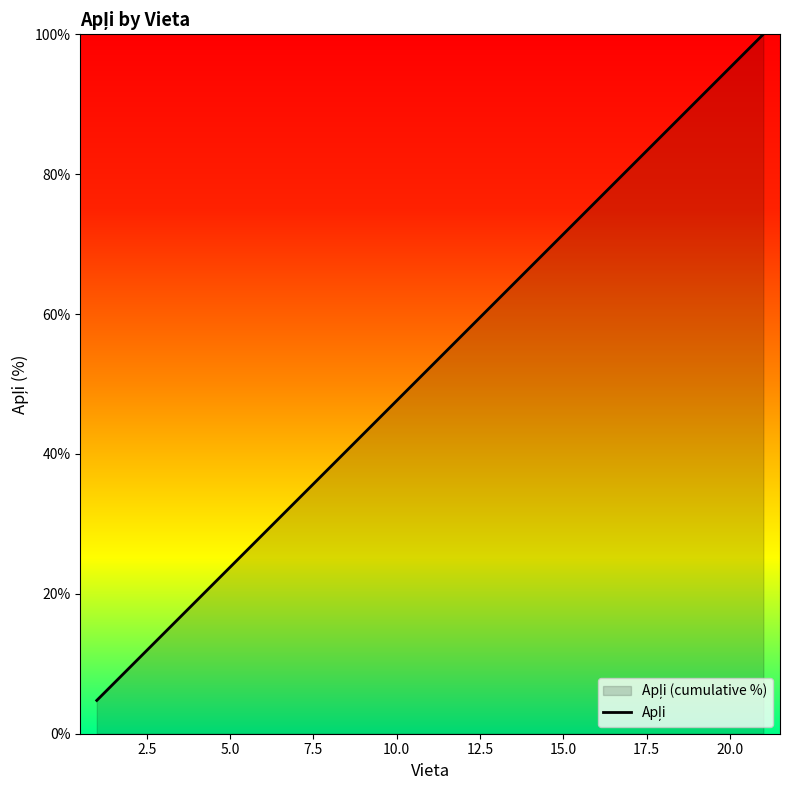

How many lines are shown in the chart?

1